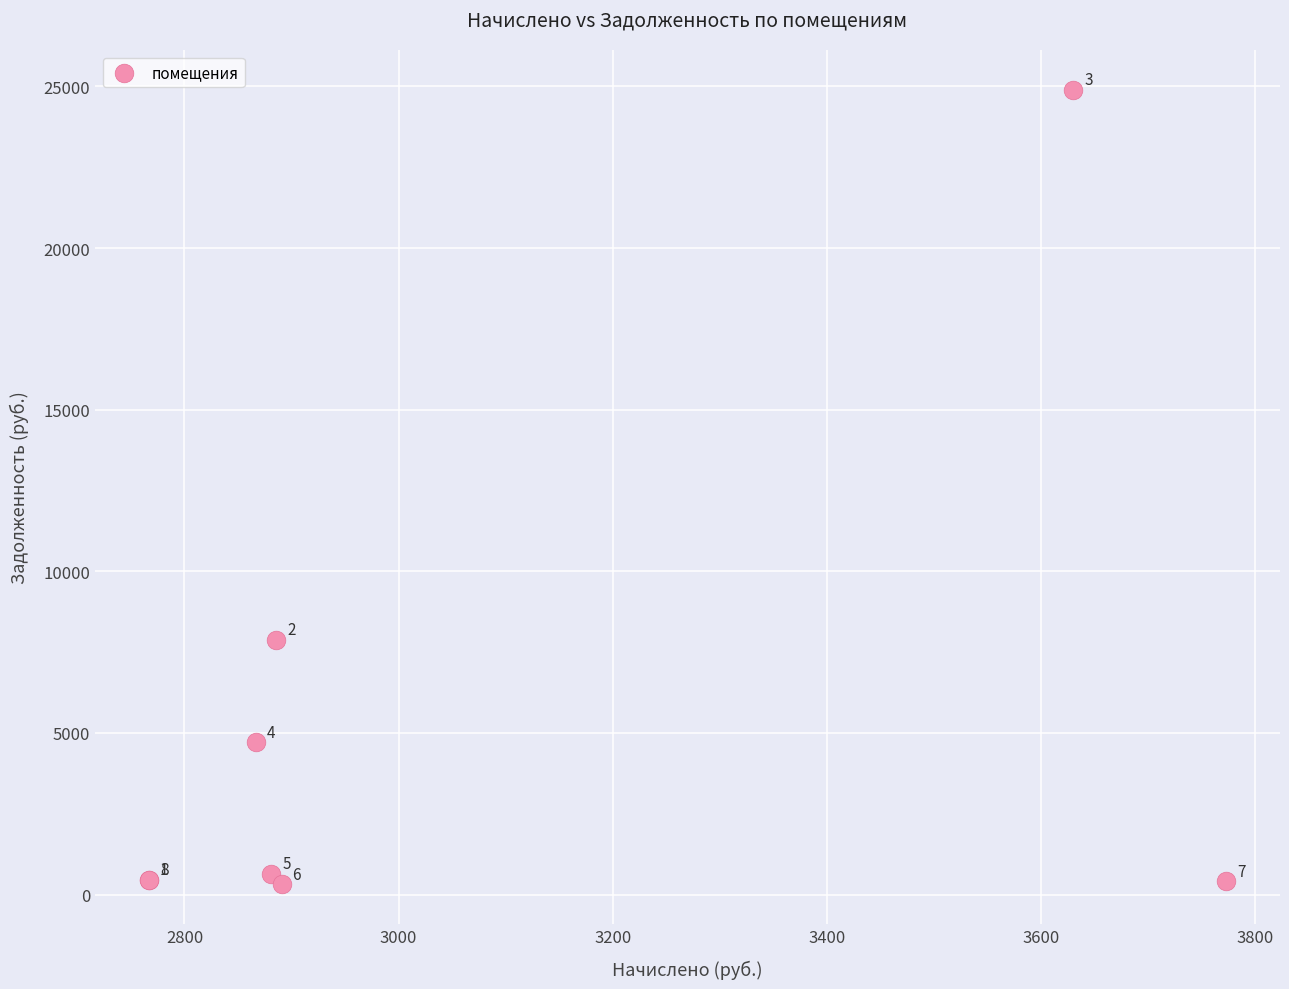

What Y value in the scatter plot is closest to 12608?

7887.8